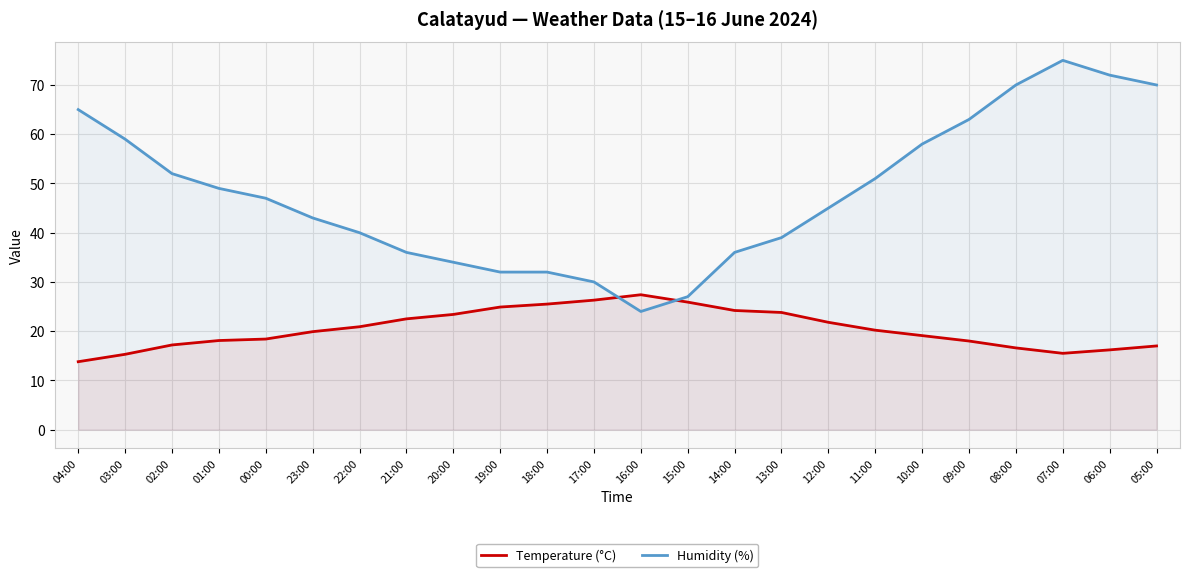

Reading right to left, what are all the values shown in this chart?

Temperature (°C): 05:00=17.0	06:00=16.2	07:00=15.5	08:00=16.6	09:00=18.0	10:00=19.1	11:00=20.2	12:00=21.8	13:00=23.8	14:00=24.2	15:00=25.9	16:00=27.4	17:00=26.3	18:00=25.5	19:00=24.9	20:00=23.4	21:00=22.5	22:00=20.9	23:00=19.9	00:00=18.4	01:00=18.1	02:00=17.2	03:00=15.3	04:00=13.8
Humidity (%): 05:00=70.0	06:00=72.0	07:00=75.0	08:00=70.0	09:00=63.0	10:00=58.0	11:00=51.0	12:00=45.0	13:00=39.0	14:00=36.0	15:00=27.0	16:00=24.0	17:00=30.0	18:00=32.0	19:00=32.0	20:00=34.0	21:00=36.0	22:00=40.0	23:00=43.0	00:00=47.0	01:00=49.0	02:00=52.0	03:00=59.0	04:00=65.0